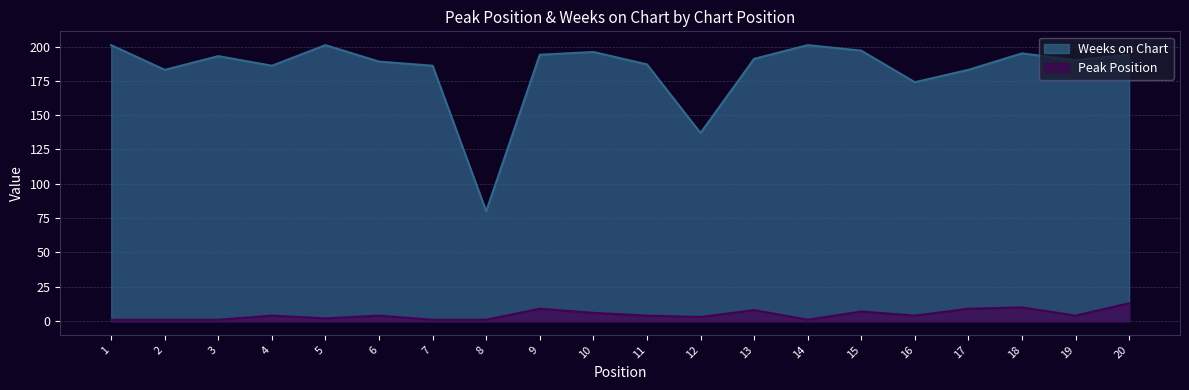

What value does the Peak Position series have at 10?

6